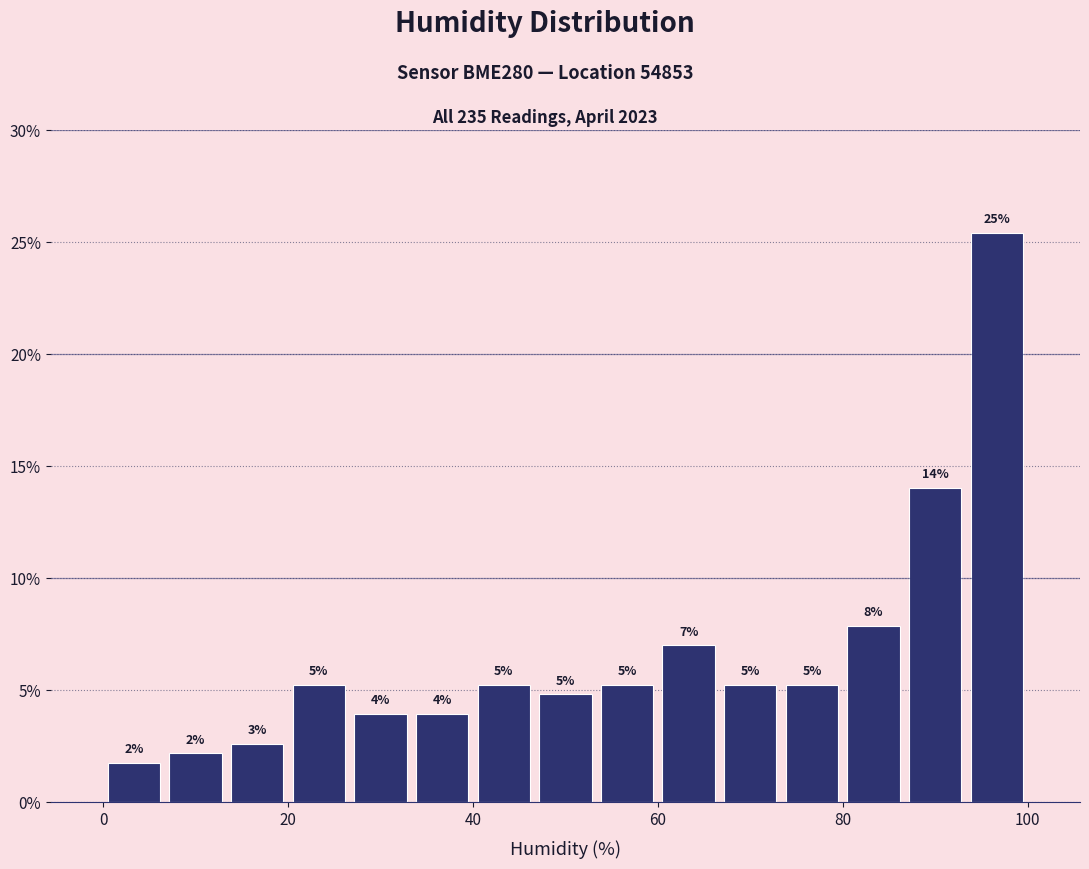

Read against the x-axis, roughly where is the centre of the tallest bar?

96